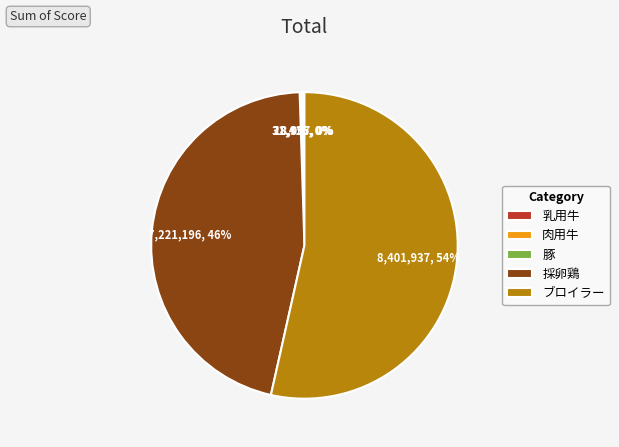

What percentage is the 採卵鶏 slice, to the nearest percent?

46%